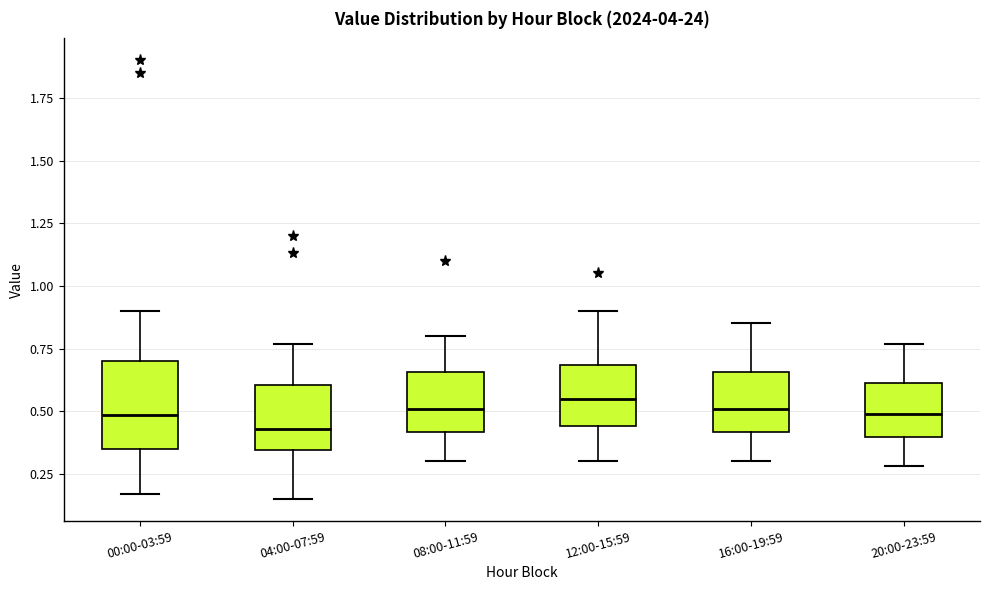

Comparing the boxes themselves (not the whiskers), which one is the tallest?

00:00-03:59